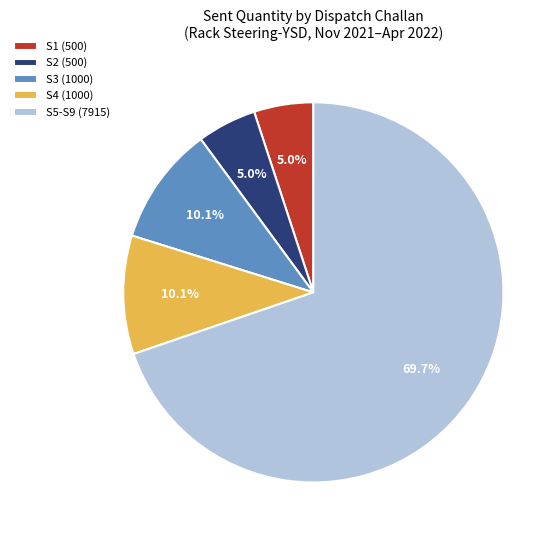

Approximately how many times larger is the value at S3 (1000) compared to S2 (500)?

2.0